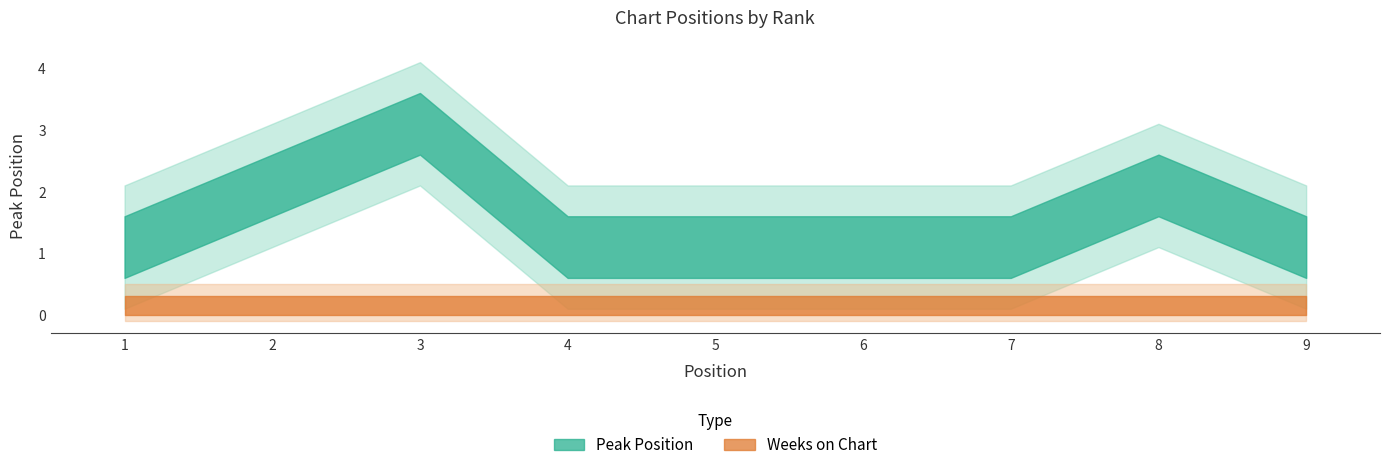

Does the chart have visible grid lines?

No